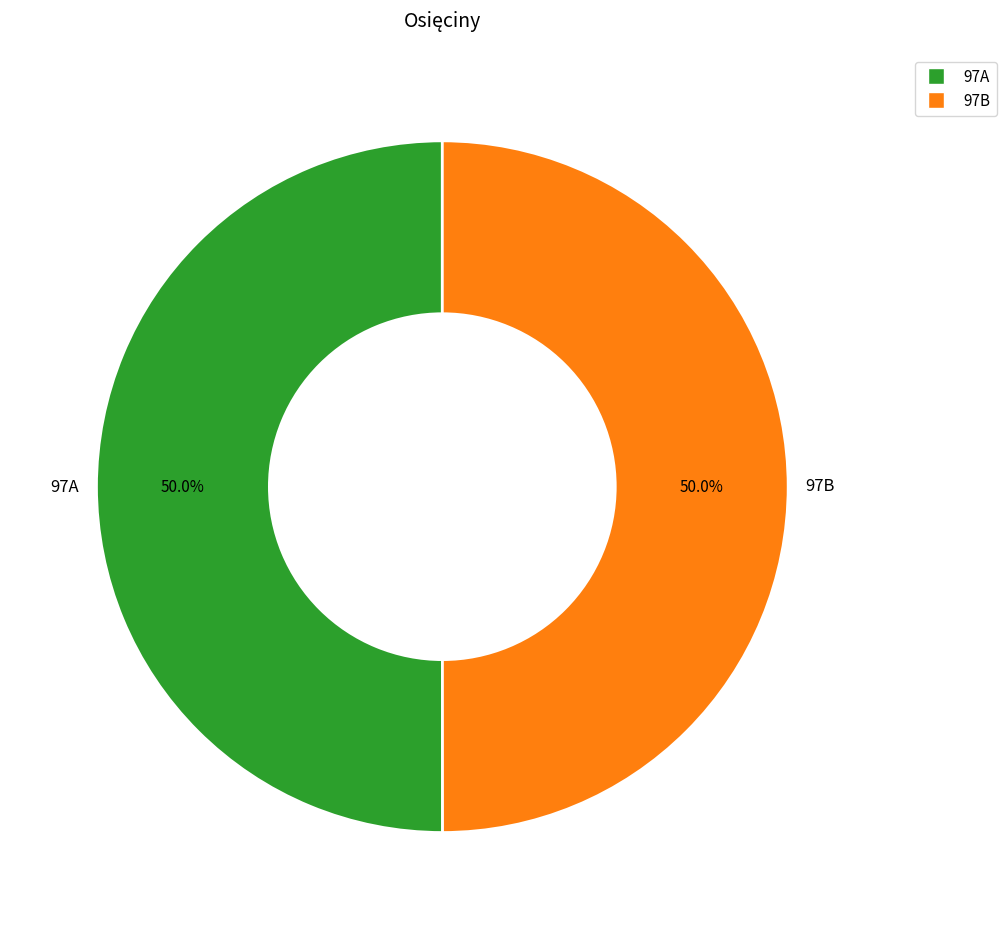

What portion of the pie excludes 97B?

50.0%